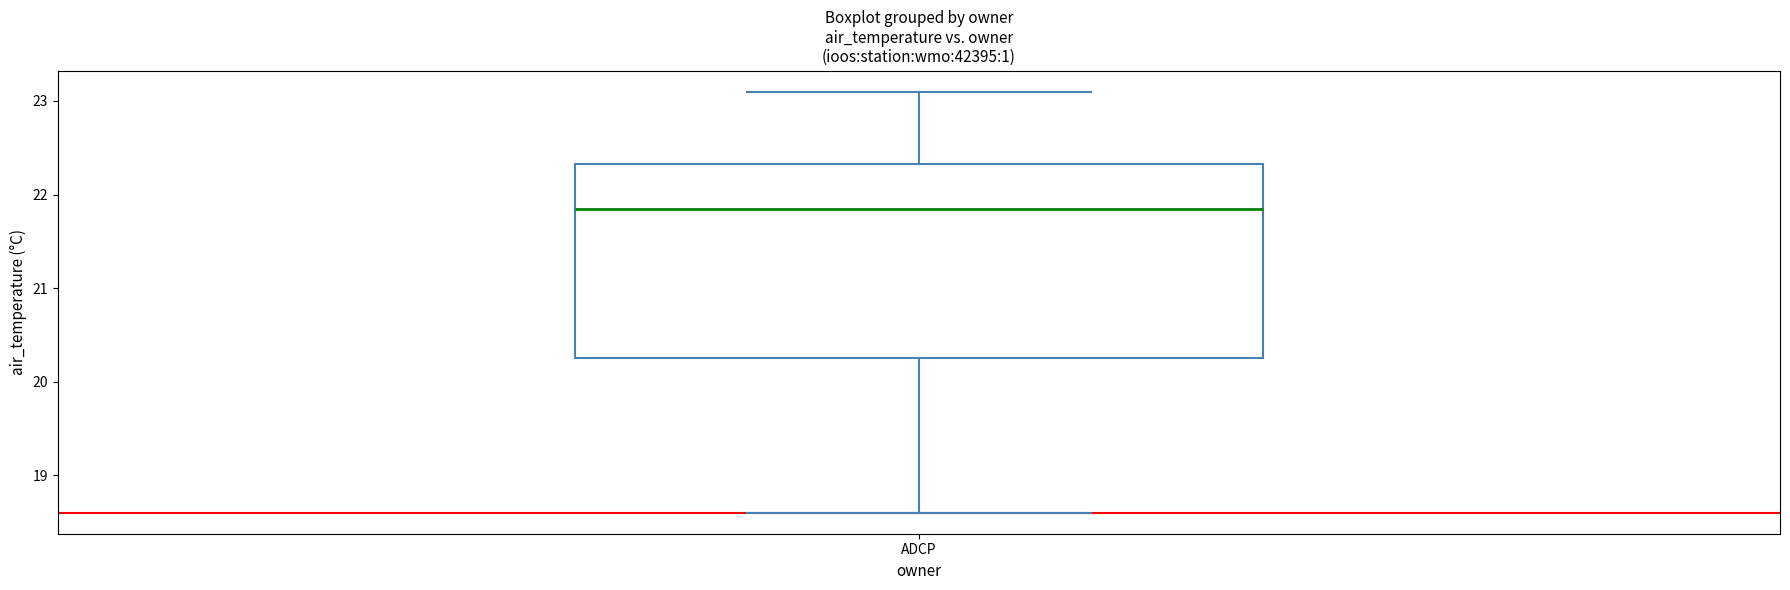

Read this box plot against the y-axis: the position of the median line, the range covered by the box, and the ends of both whiskers. The values are not printed on the chart, so give them approximately, as read against the axis.

median 21.9, box 20.3 to 22.3, whiskers 18.6 to 23.1